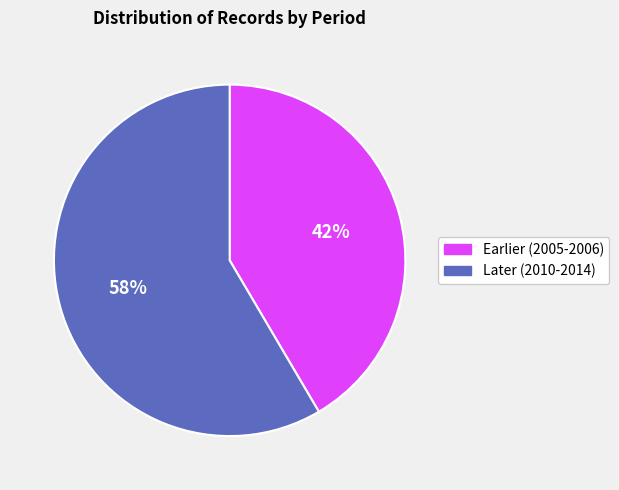

Is there any slice that represents more than half of the pie?

Yes